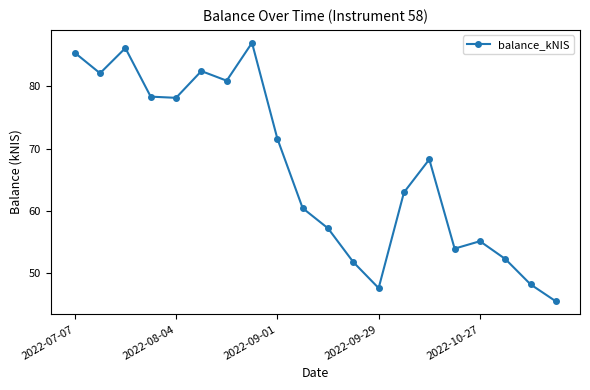

How many points are higher than both their immediate neighbors (excluding endpoints)?

5